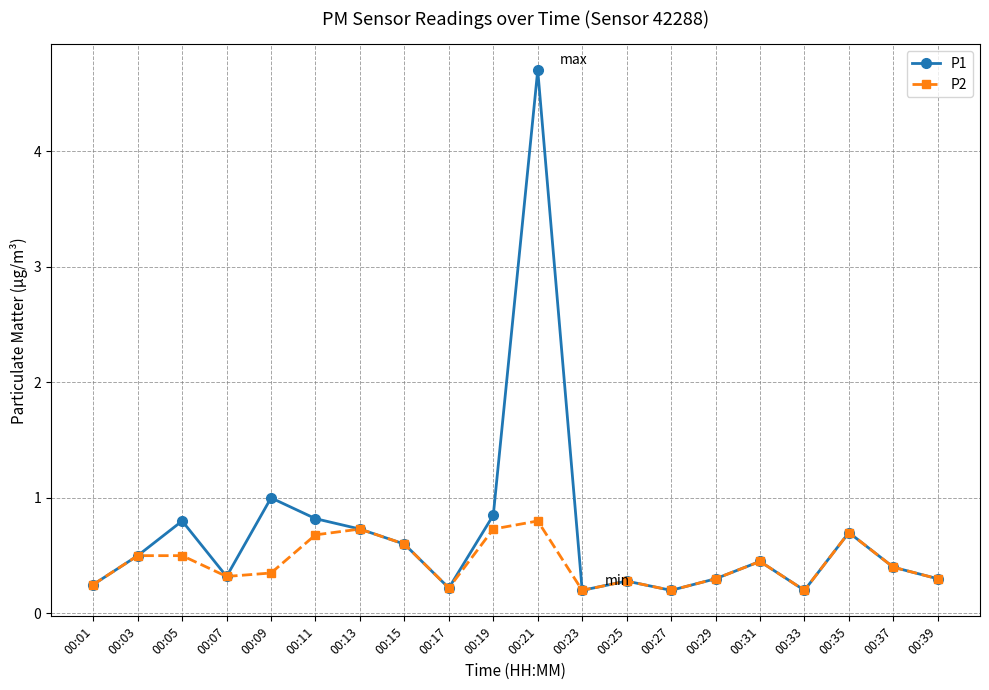

At which category does P1 reach its first local peak?

00:05